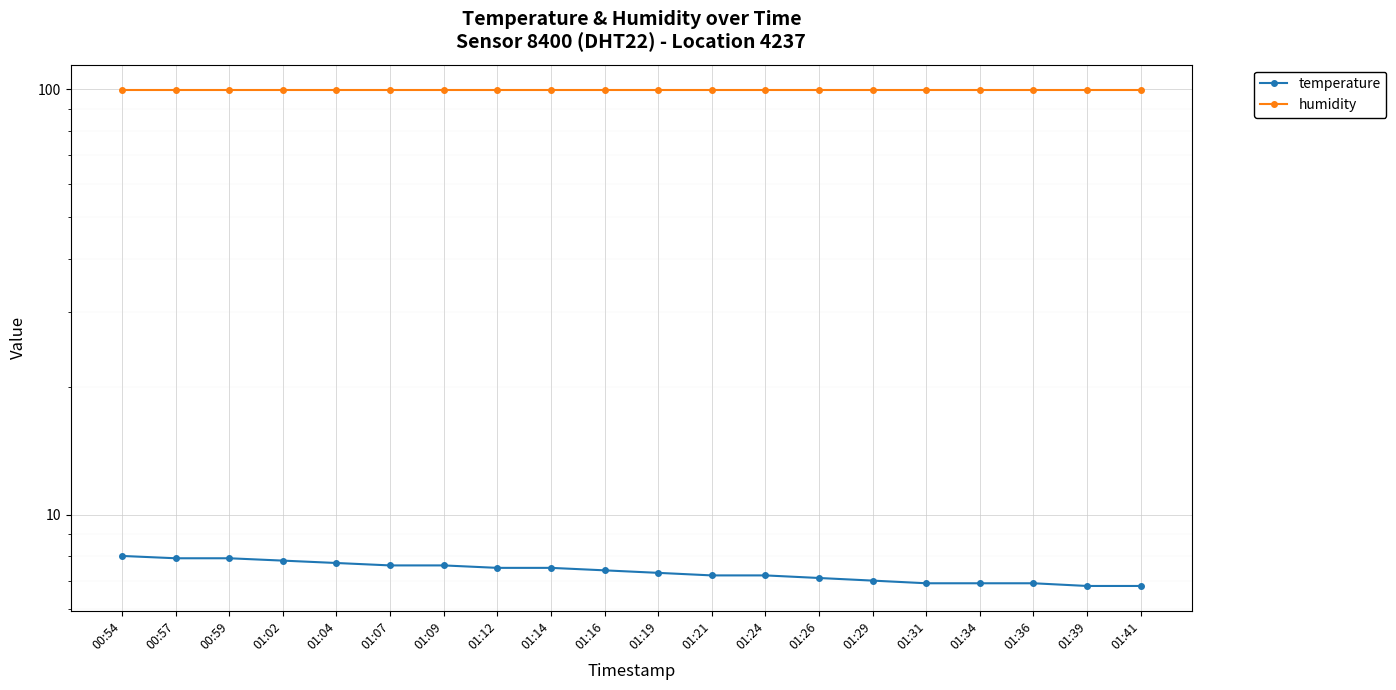

Is this an area chart (filled region under the line)?

No